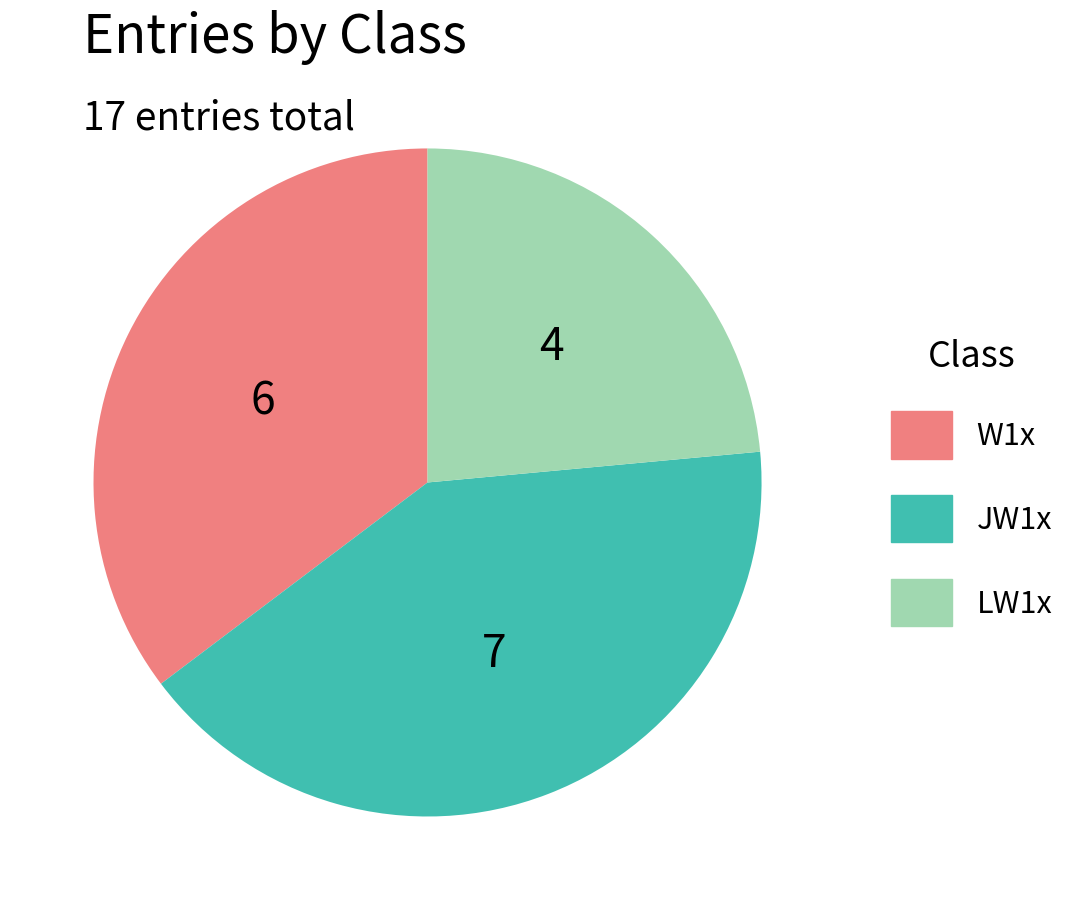

Do W1x and JW1x together represent more than half of the pie?

Yes